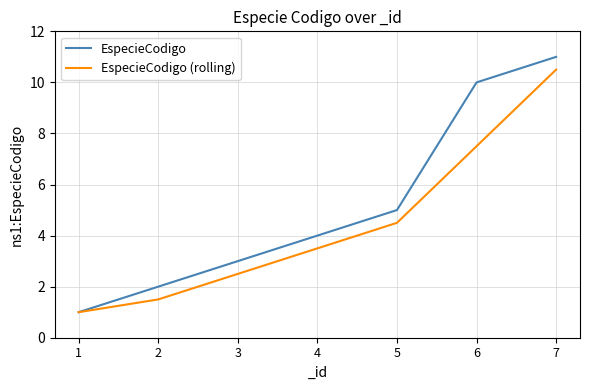

Which series has the largest total across all categories?

EspecieCodigo